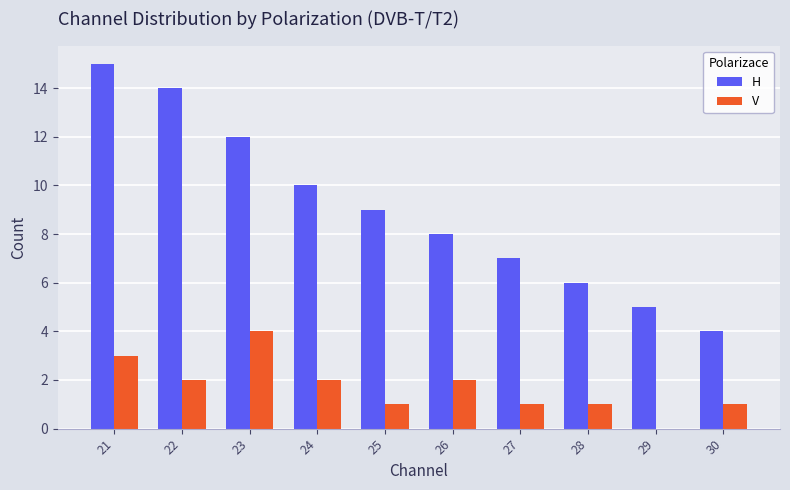

Is the value of V at 24 greater than the value of H at 22?

No